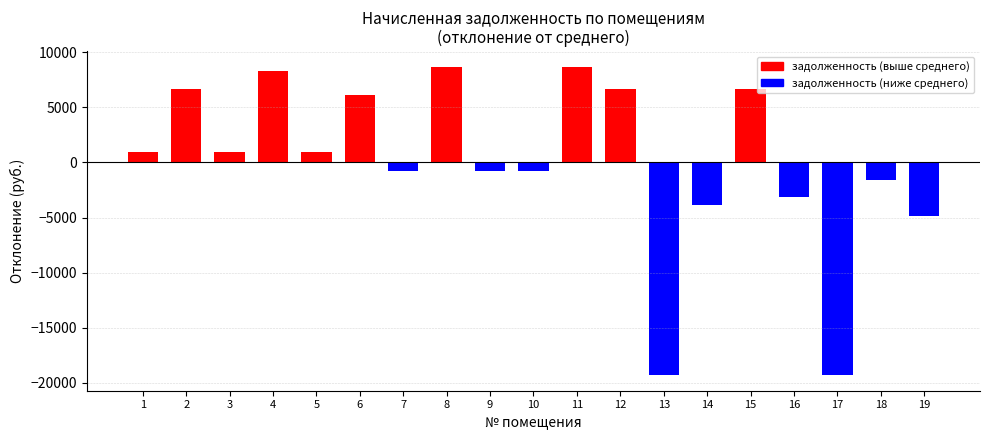

At which category is the sum across all series the highest?

8